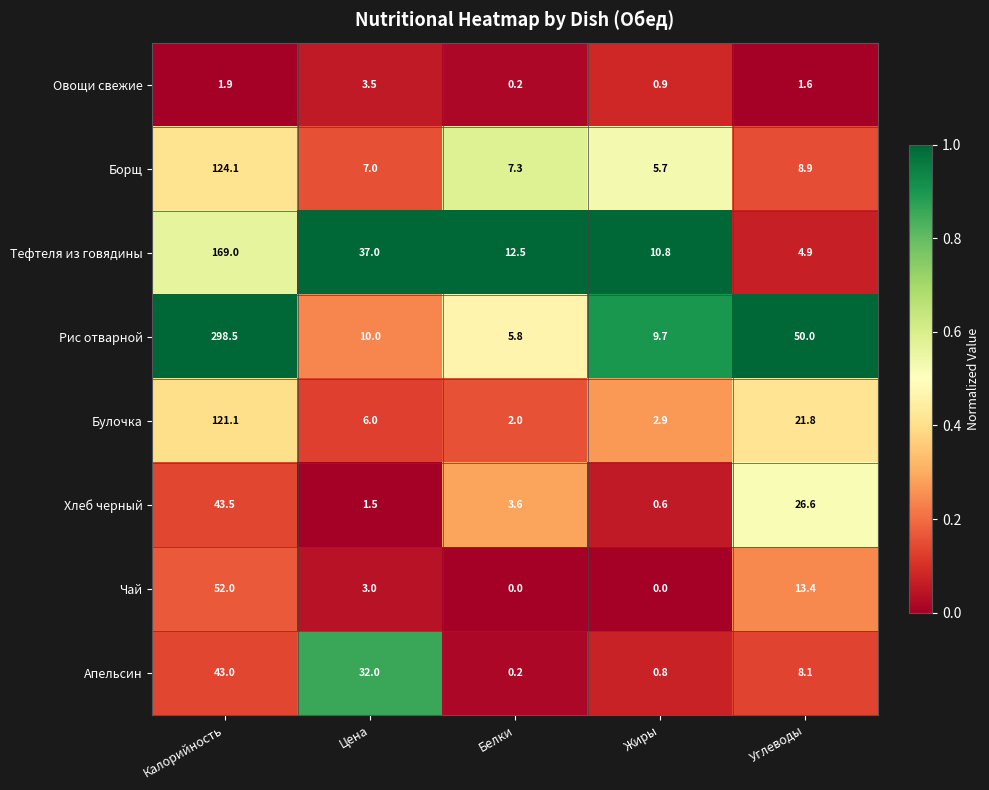

Which series has the widest spread of values?

Рис отварной